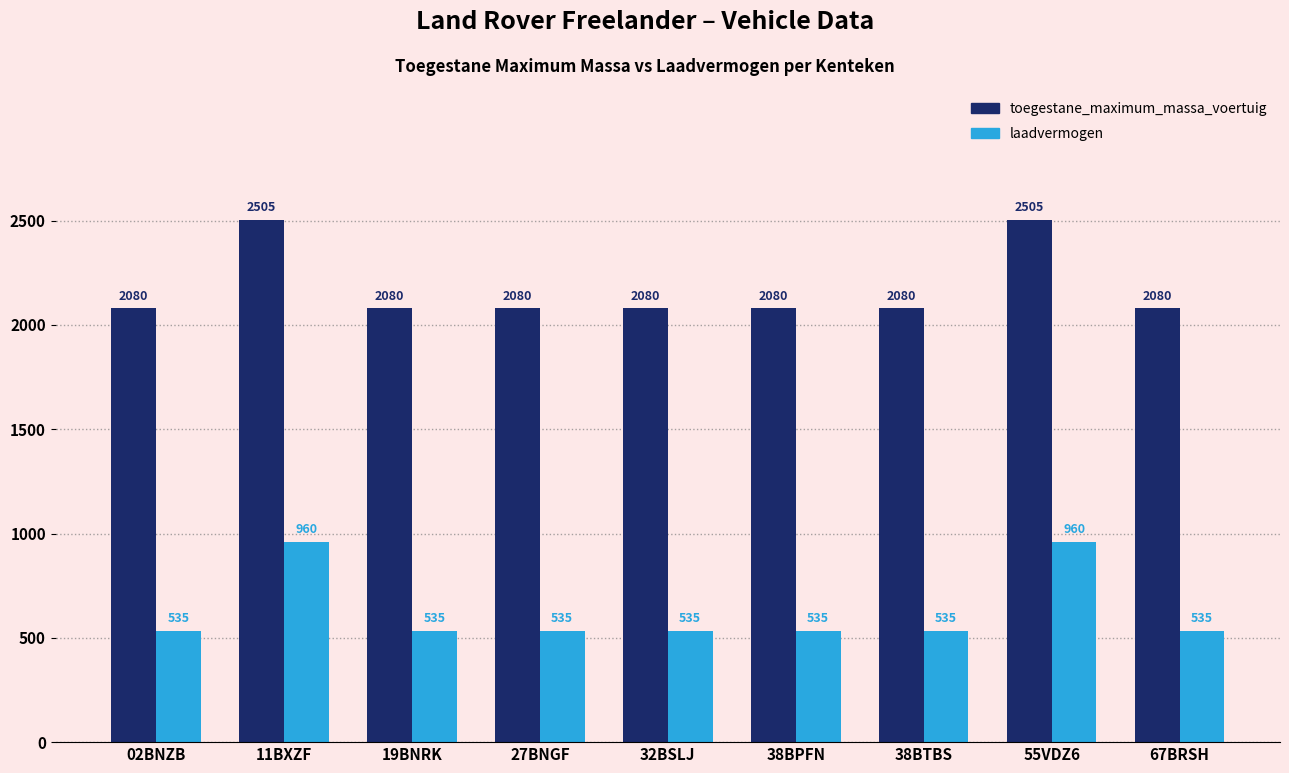

What is the smallest value displayed?

535